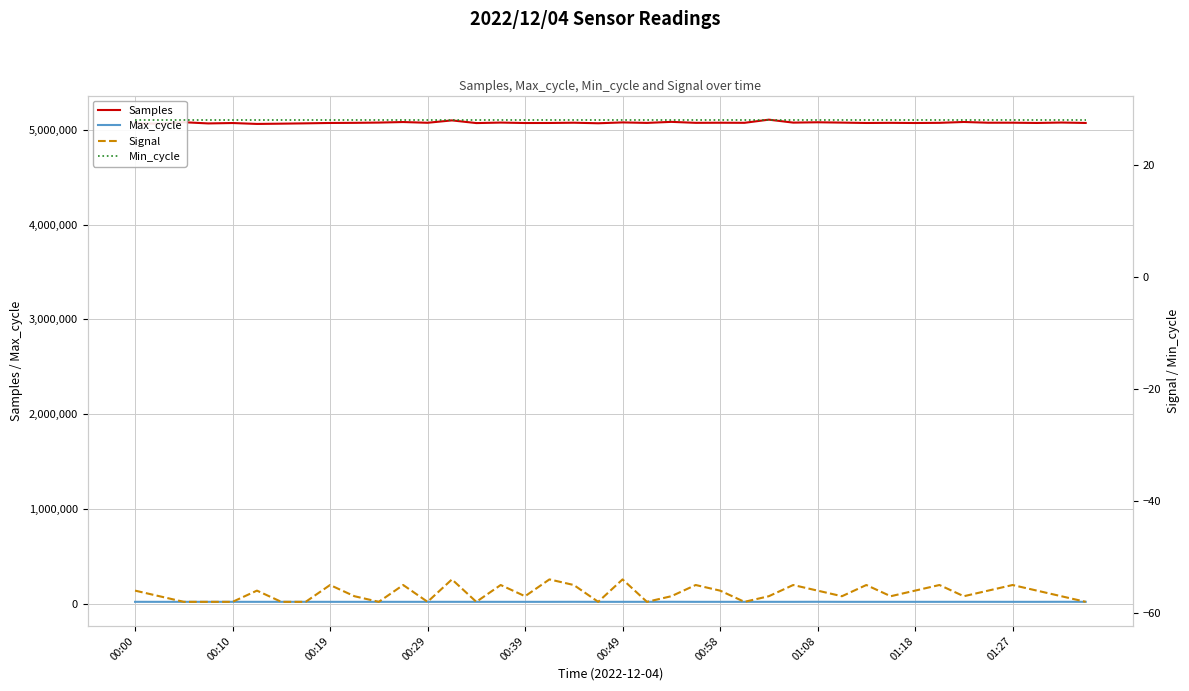

What is the maximum value for Samples?

5106621